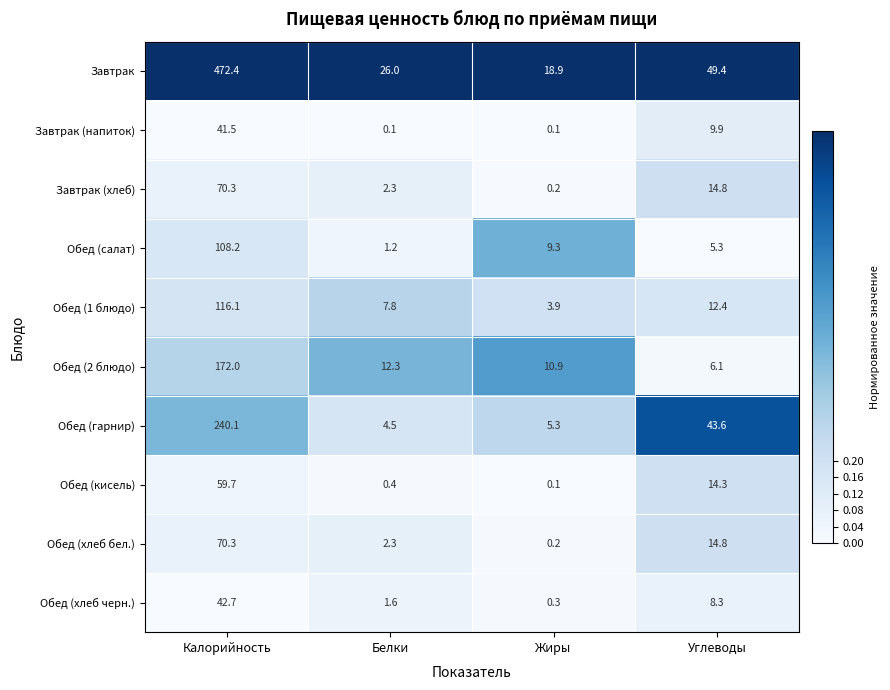

Which series changed the most between Жиры and Углеводы?

Обед (гарнир)